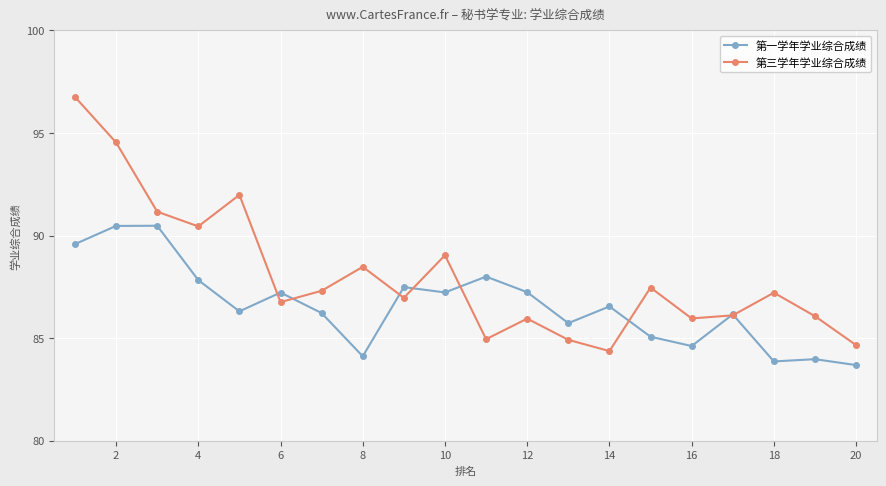

Which series has the largest total across all categories?

第三学年学业综合成绩